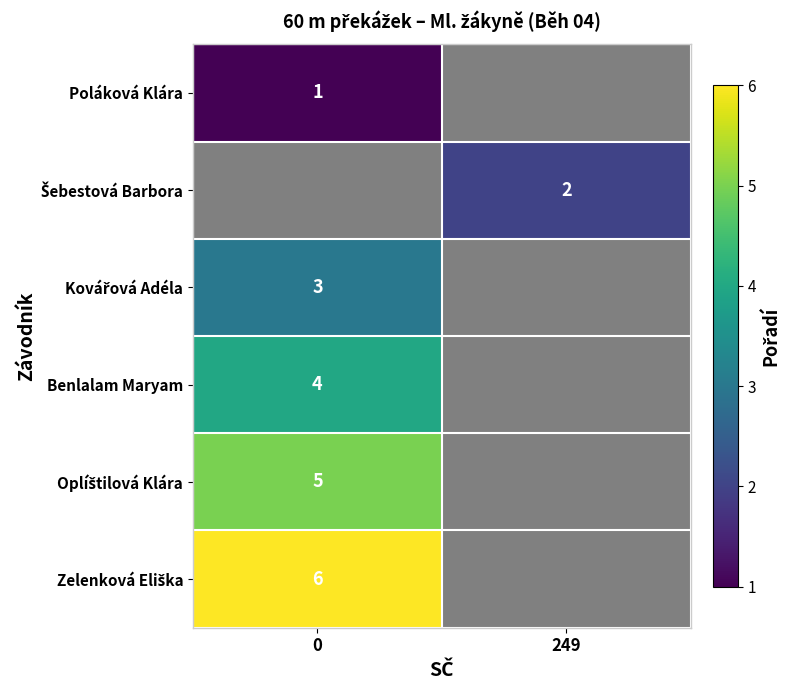

Is the value of row_1 at 249 greater than the value of row_5 at 0?

No